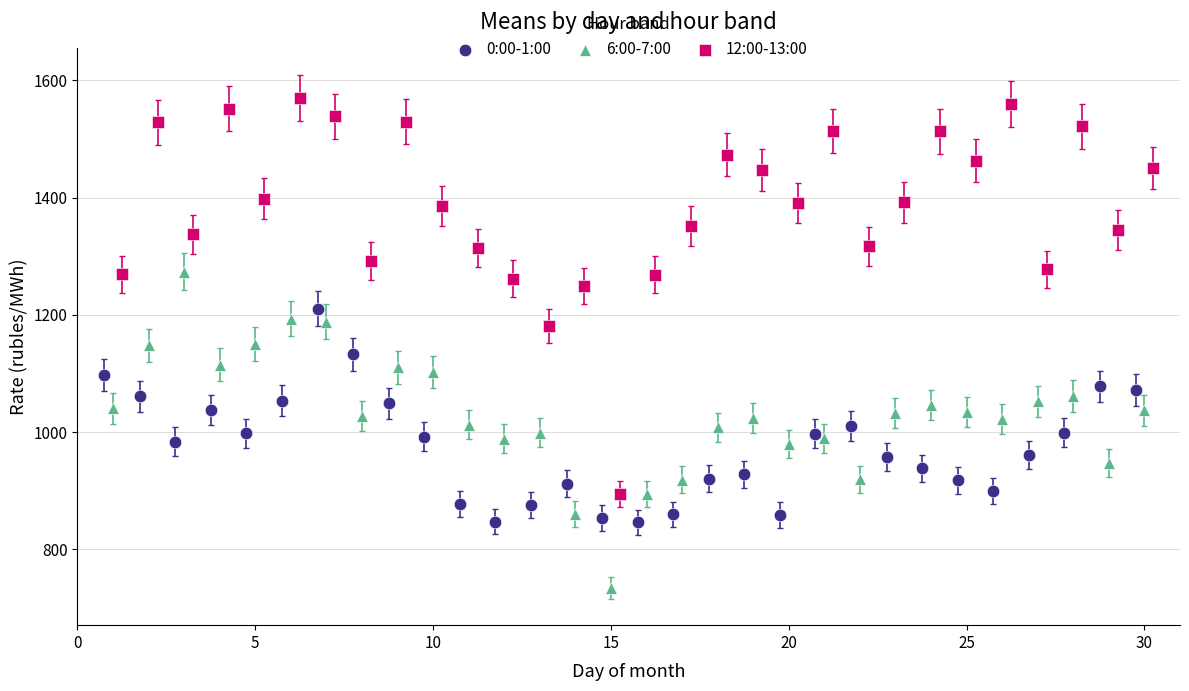

Which series reaches the minimum Y coordinate?

6:00-7:00